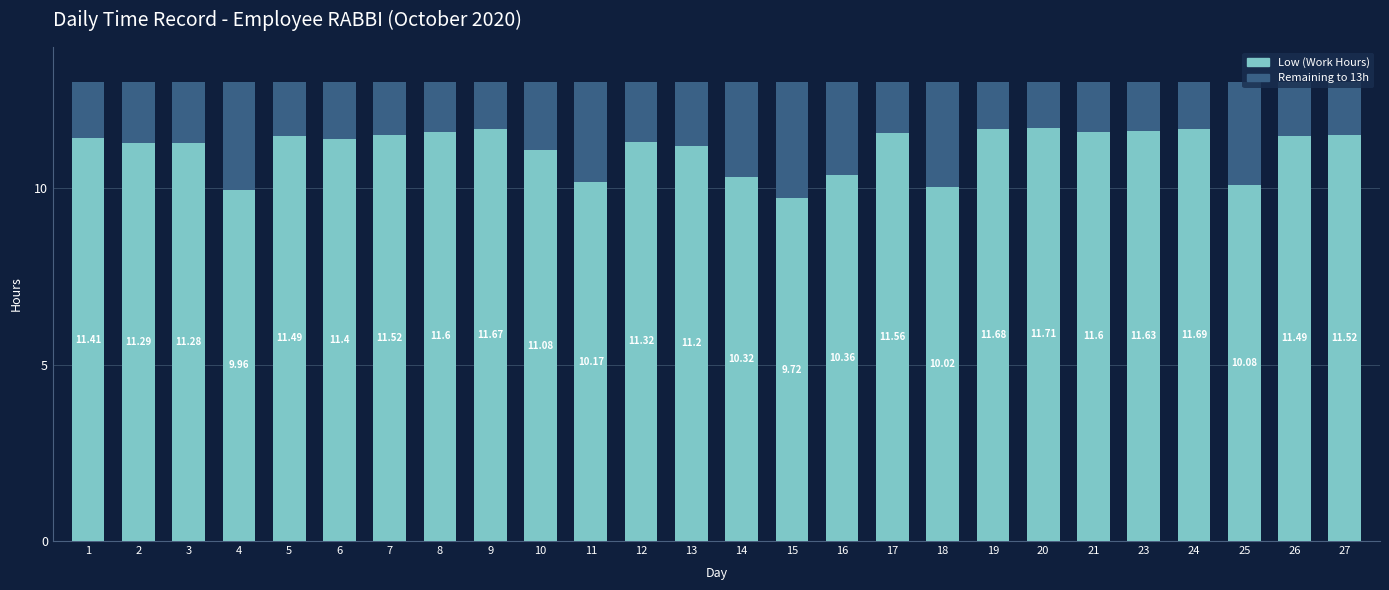

What is the total value across all series at 2?

13.0